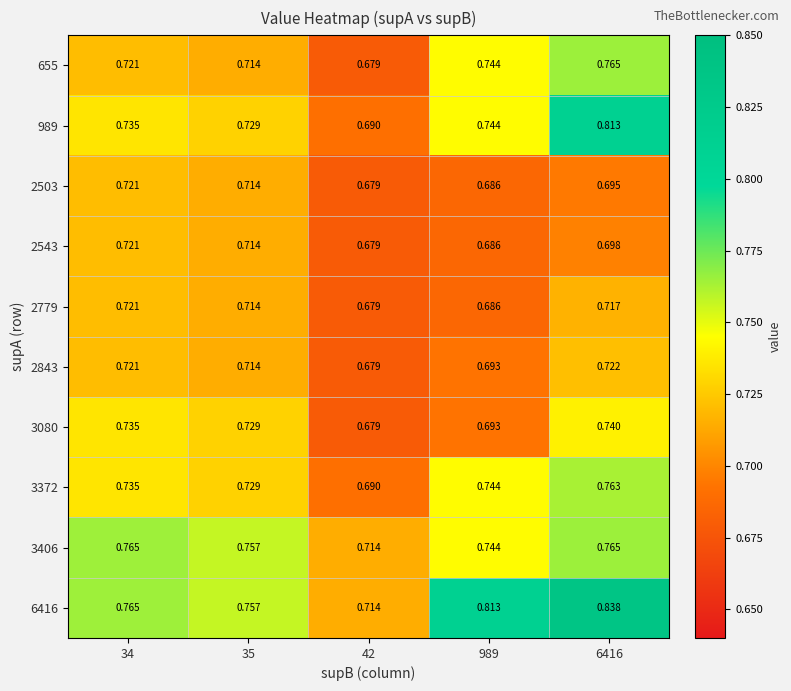

Is the value of 655 at 34 greater than the value of 2843 at 989?

Yes